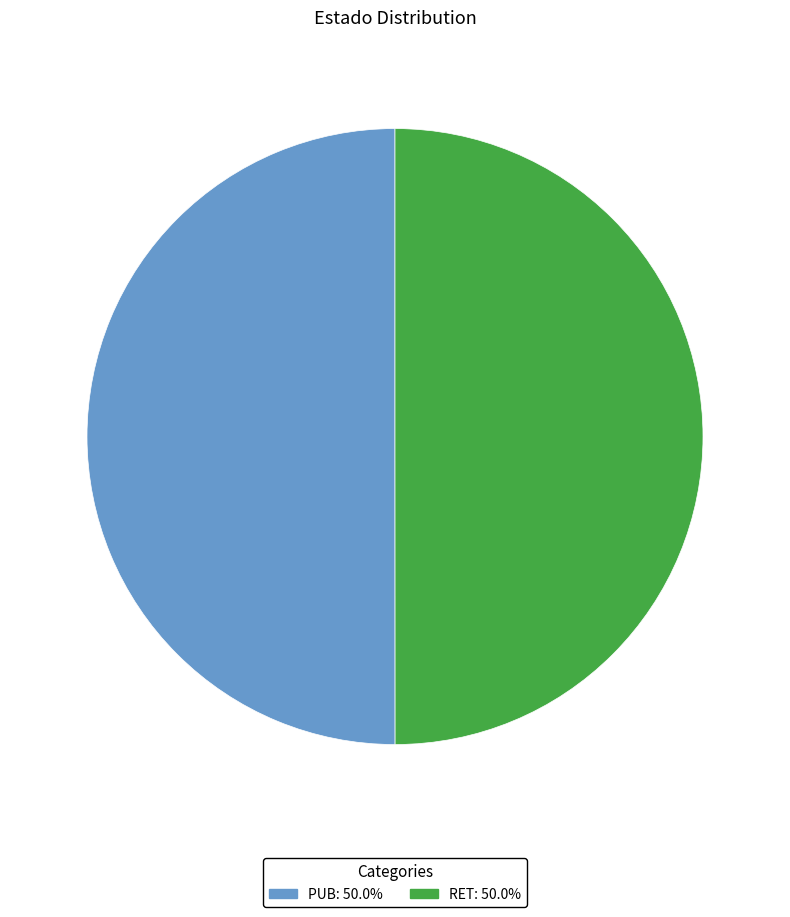

What is the ratio of the value at RET to the value at PUB?

1.0